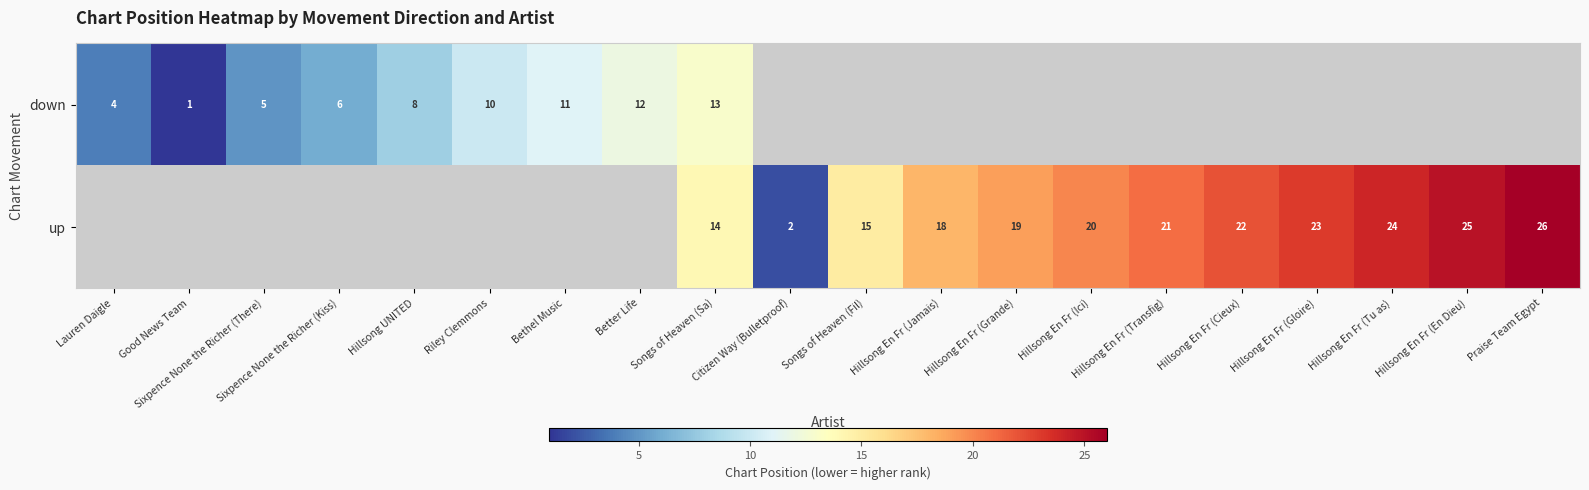

What is the difference between the up values at Praise Team Egypt and Songs of Heaven (Fil)?

11